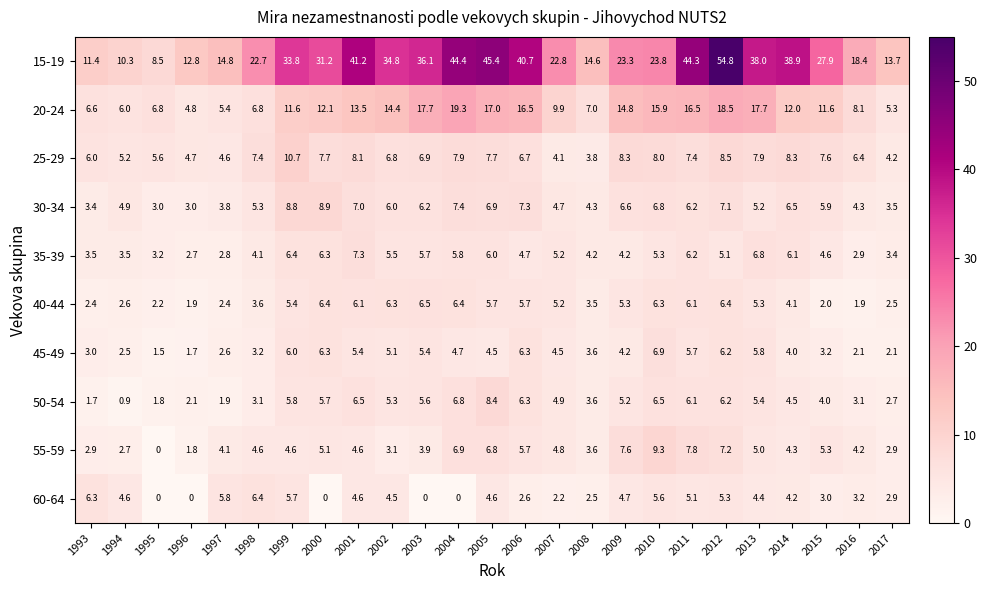

List the series in order of their peak value, highest first.

15-19, 20-24, 25-29, 55-59, 30-34, 50-54, 35-39, 45-49, 40-44, 60-64